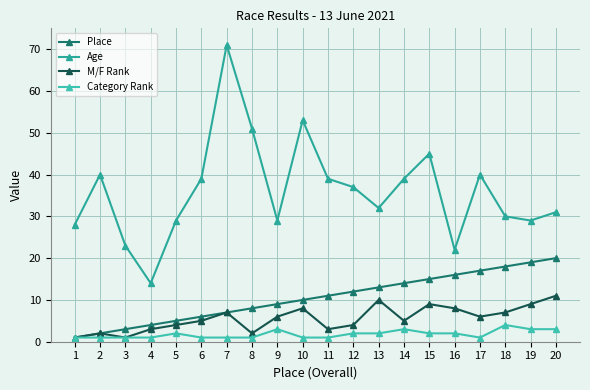

Does the chart display data point markers on the line(s)?

Yes